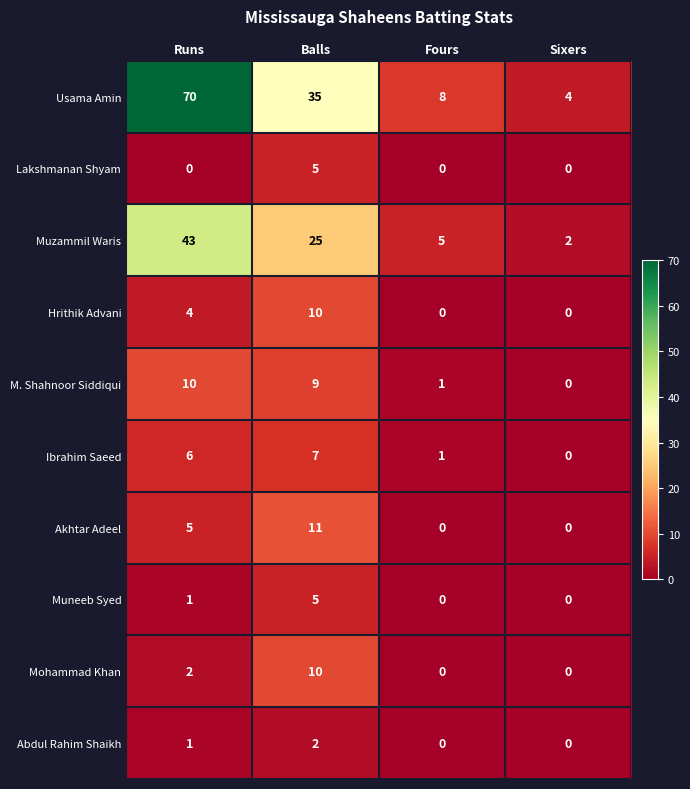

What is the sum of the Hrithik Advani values at Runs and Fours?

4